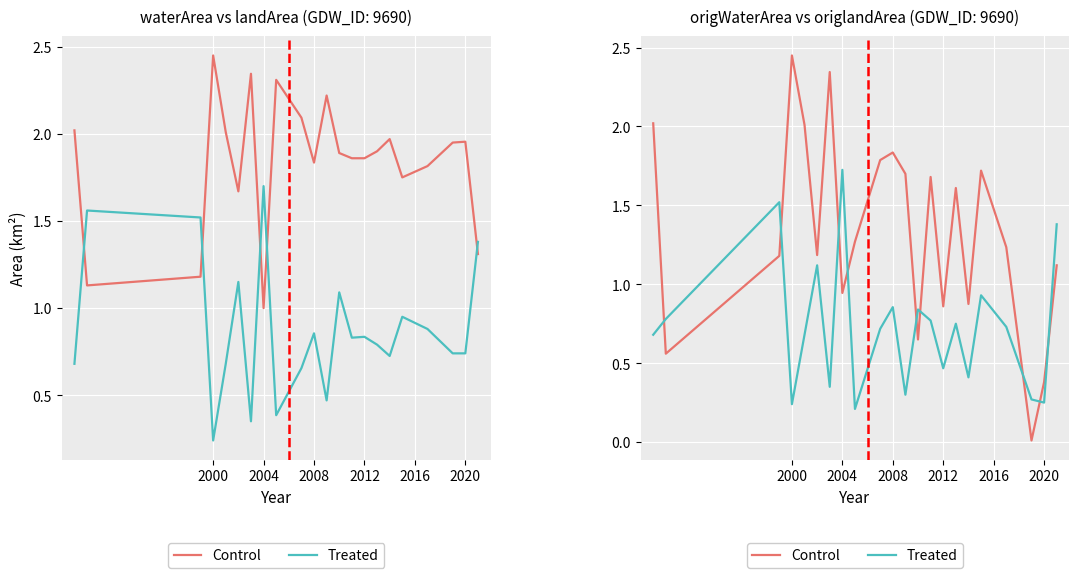

Reading left to right, what are all the values shown in this chart?

Control: 2.0	0.6	1.2	2.5	2.0	1.2	2.3	0.9	1.3	1.8	1.8	1.7	0.7	1.7	0.9	1.6	0.9	1.7	1.2	0.0	0.4	1.1
Treated: 0.7	0.8	1.5	0.2	0.7	1.1	0.3	1.7	0.2	0.7	0.9	0.3	0.8	0.8	0.5	0.8	0.4	0.9	0.7	0.3	0.2	1.4